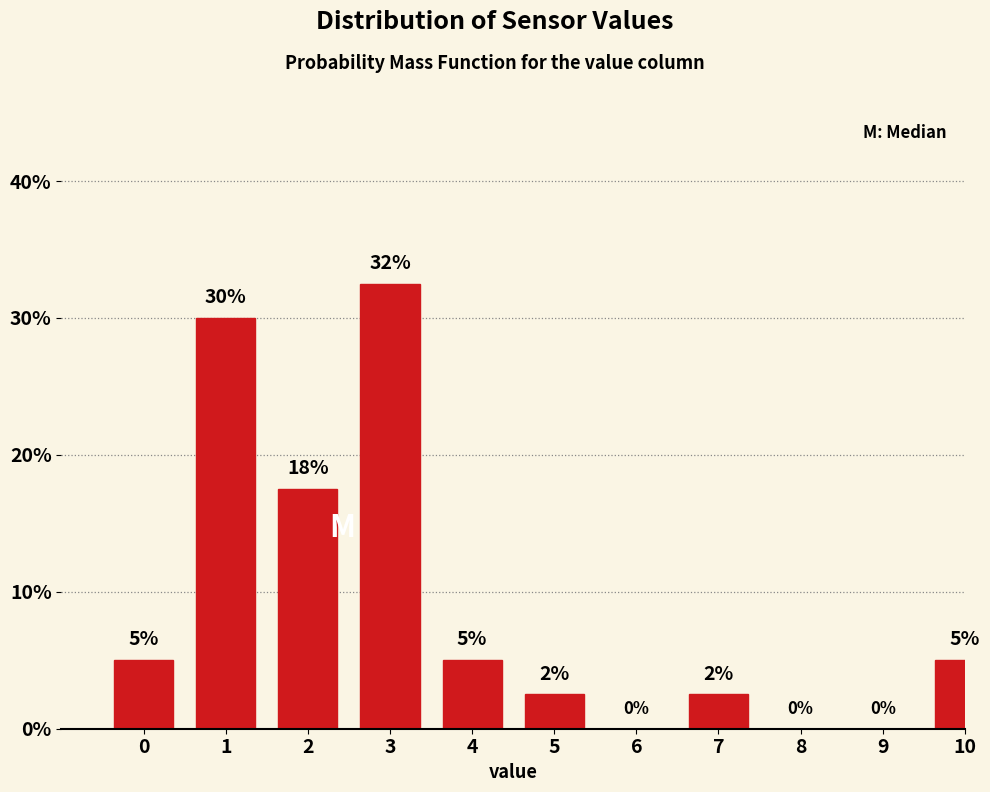

What is the change in value from 1 to 10?

-25.0